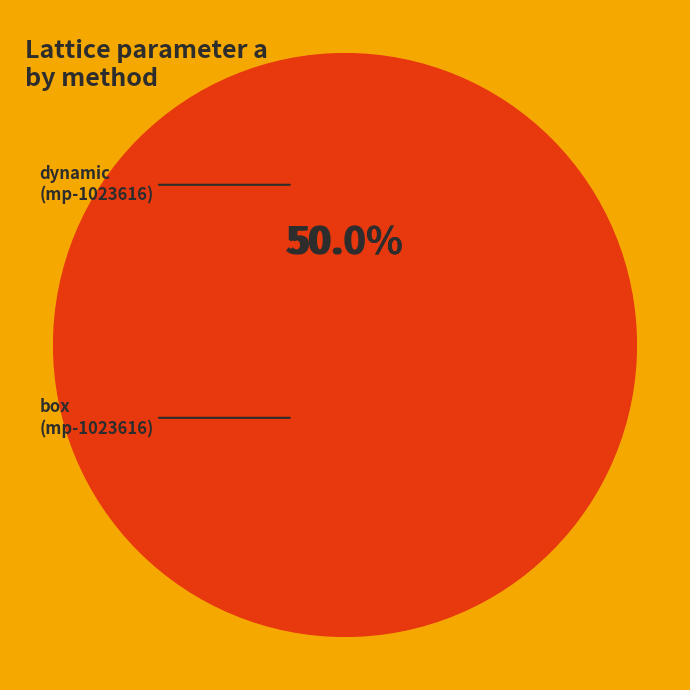

How many slices are in this pie chart?

2